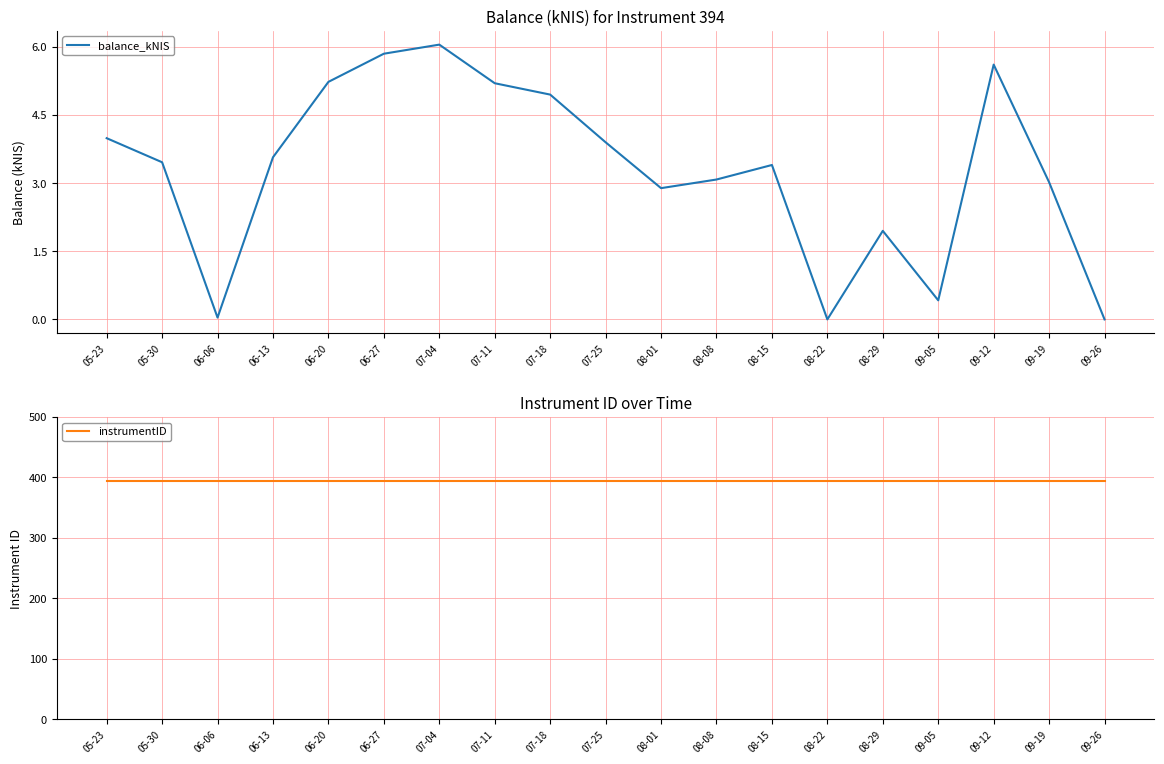

At which category does the chart reach its peak across all series?

05-23